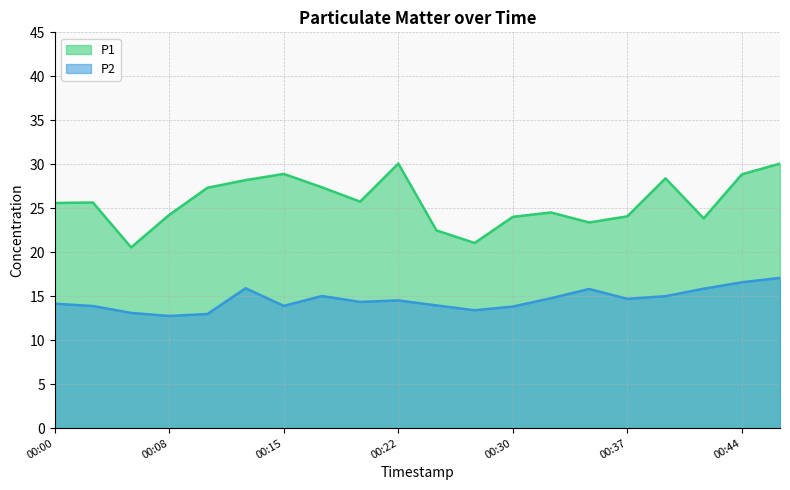

Where does the P2 series first go above 14?

00:00